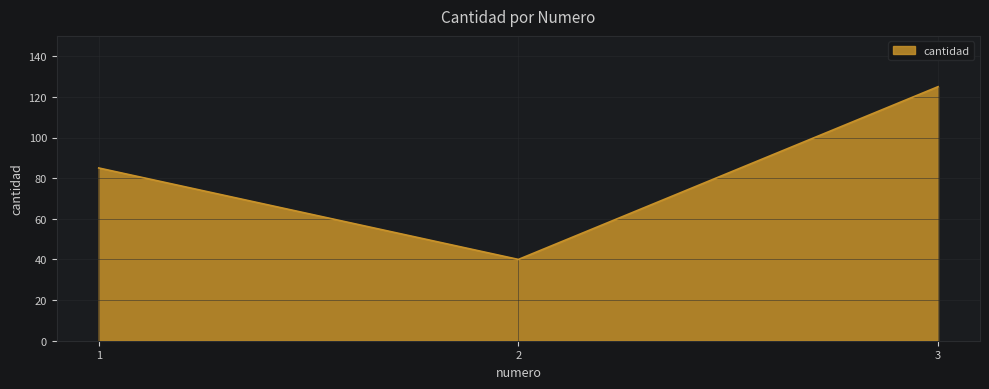

What is the greatest value displayed?

125